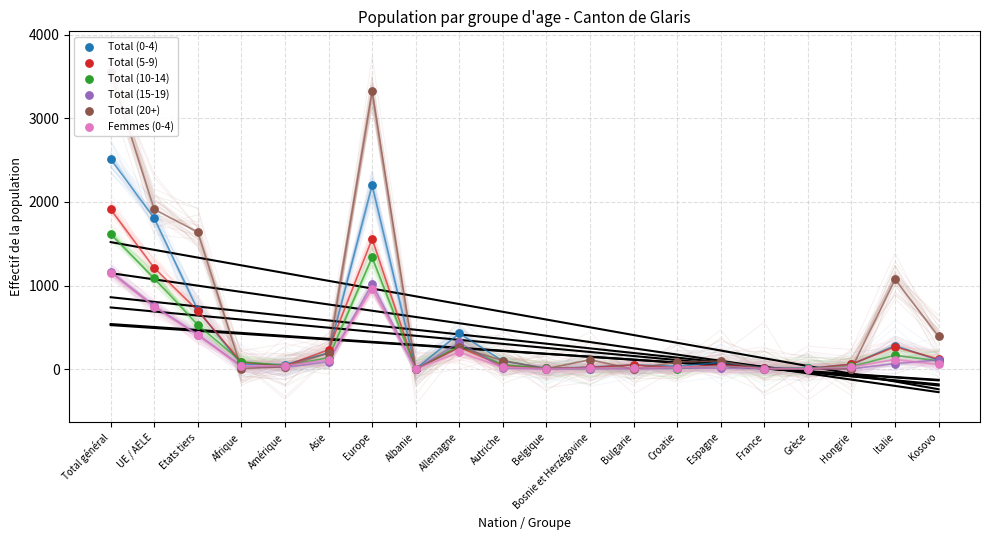

Which series contains the highest Y value?

Total (20+)